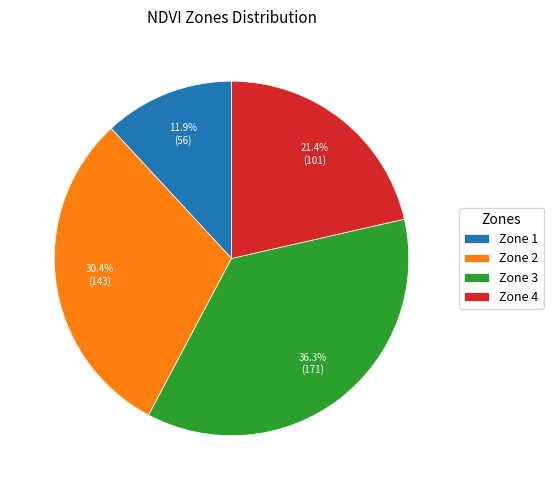

How much of the chart is everything except Zone 3?

63.7%